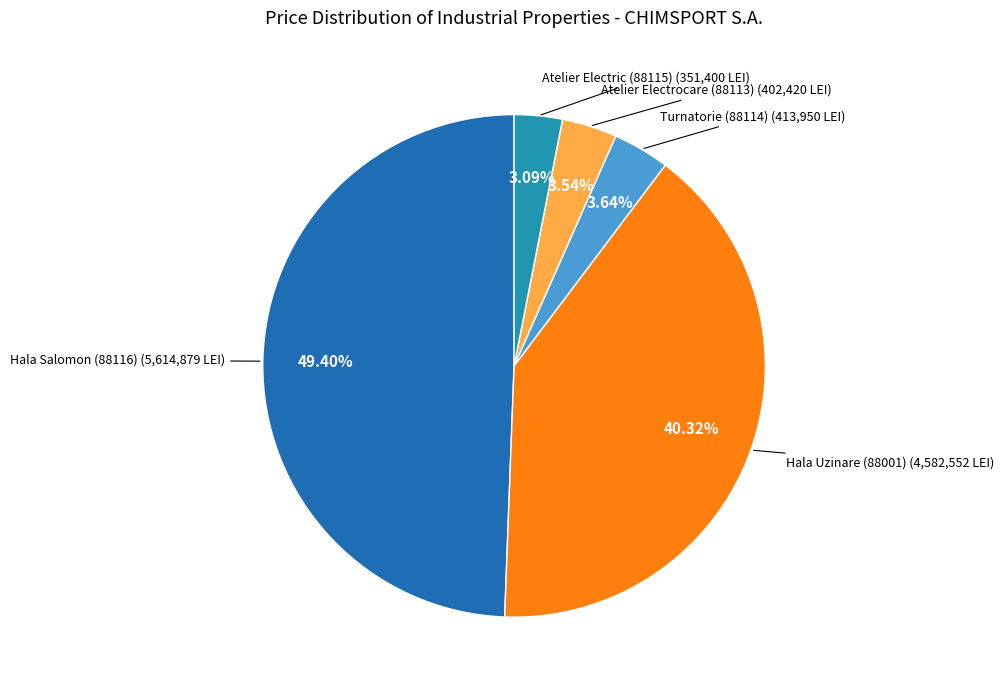

Does any single category account for the majority?

No